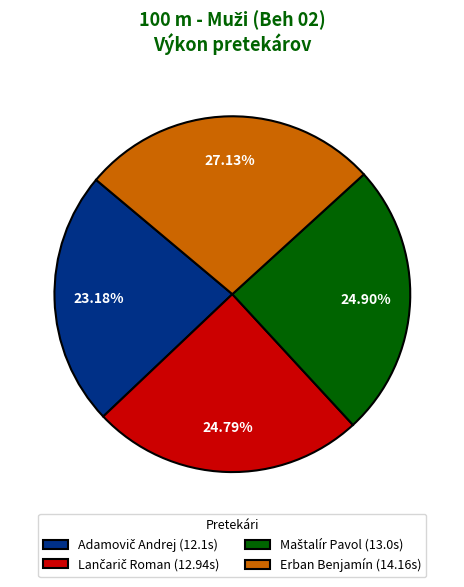

Is there a majority slice in this chart?

No